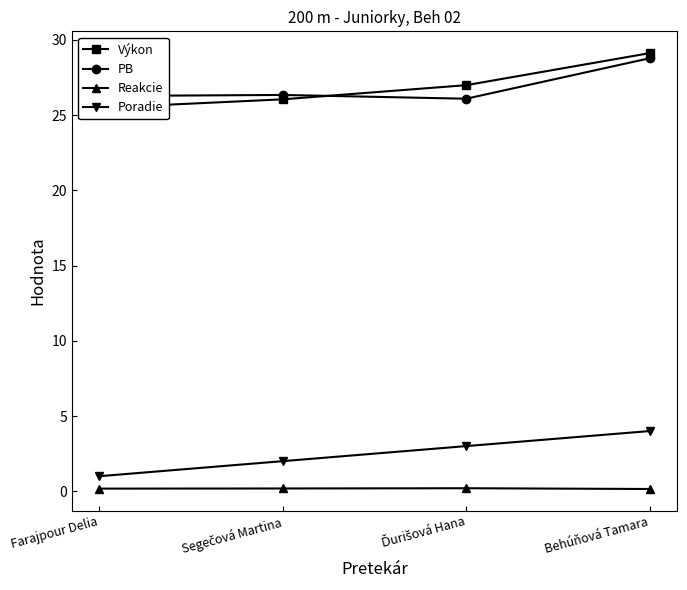

What is the label of the 3rd point from the right?

Segečová Martina